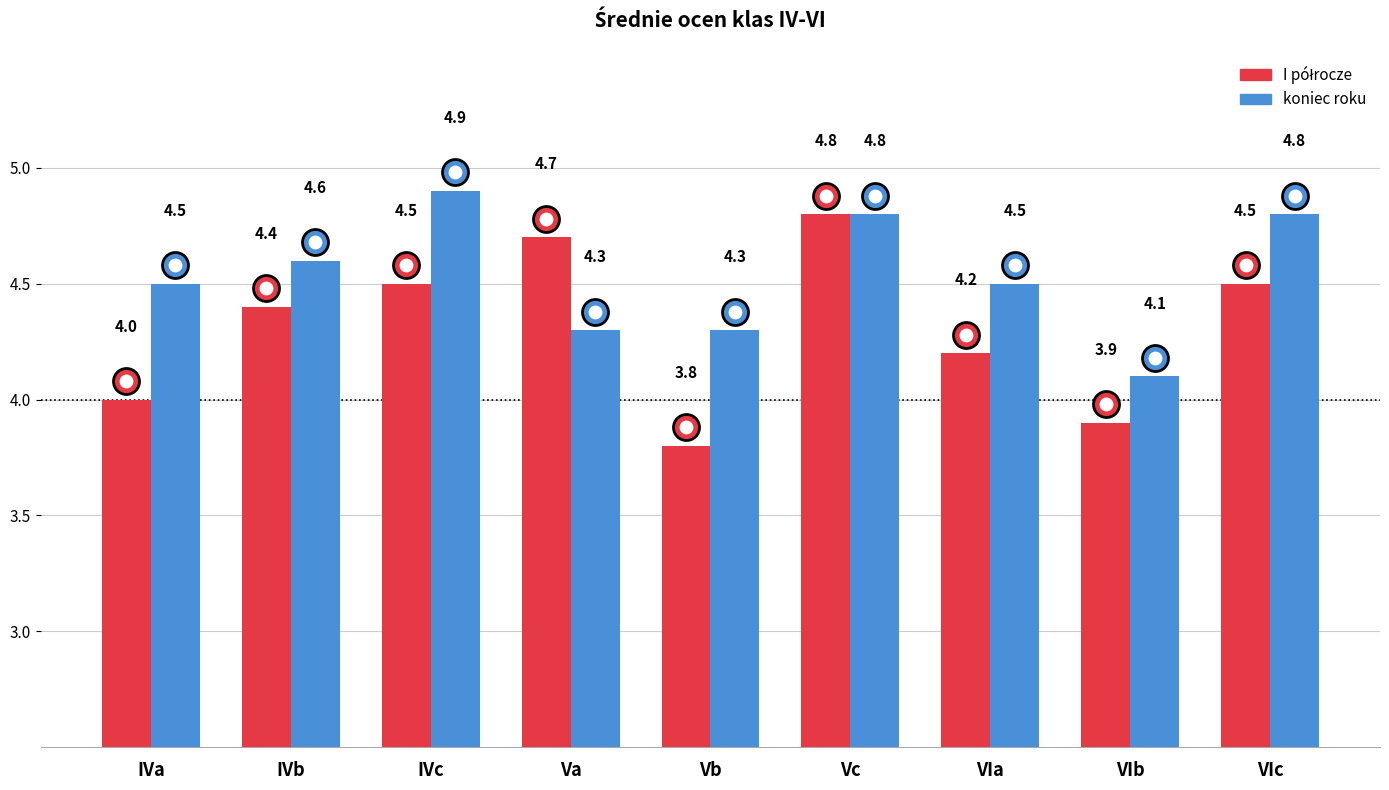

At which category is the sum across all series the highest?

Vc